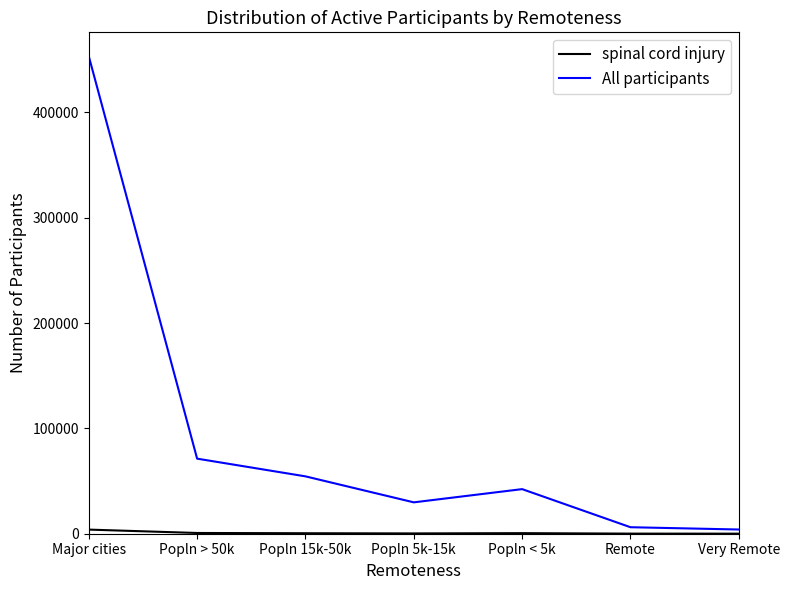

What is the total value across all series at Remote?

6266